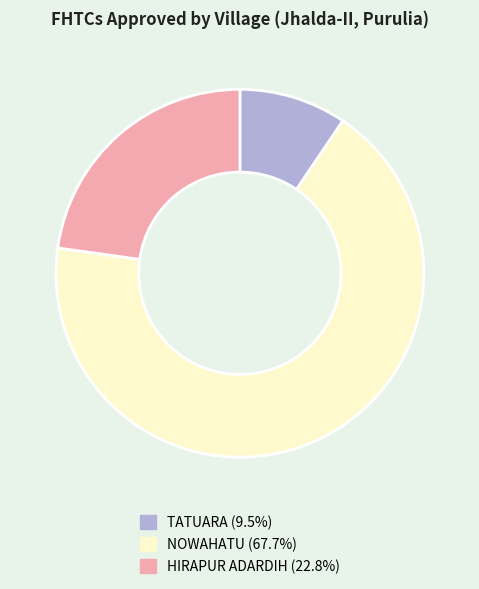

Does any single category account for the majority?

Yes